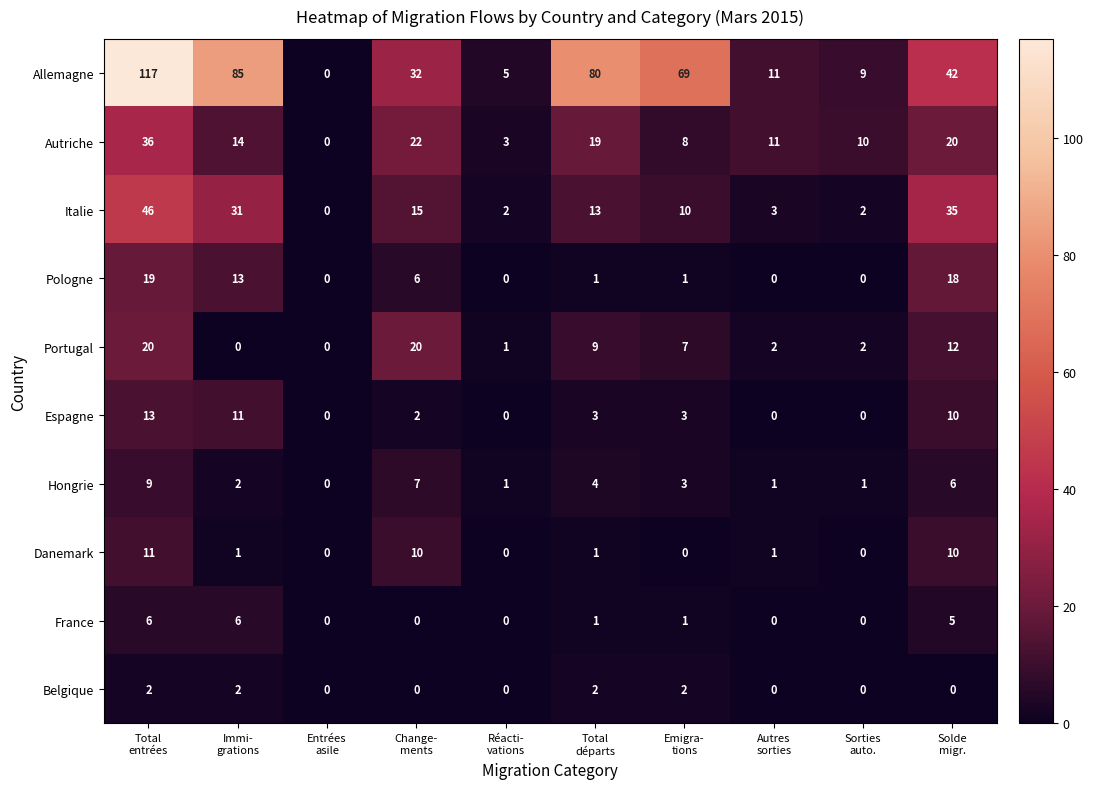

Count the Hongrie values in the range 1 to 6.

7